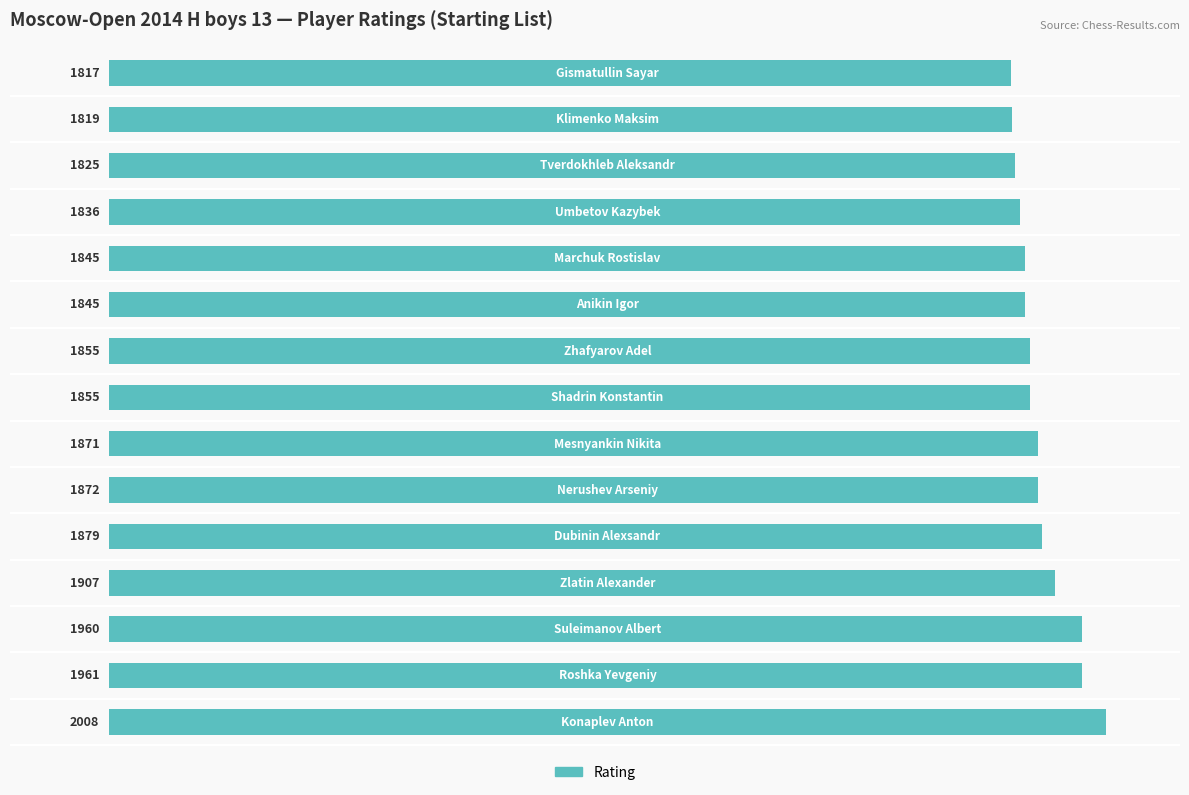

What is the average value?

1877